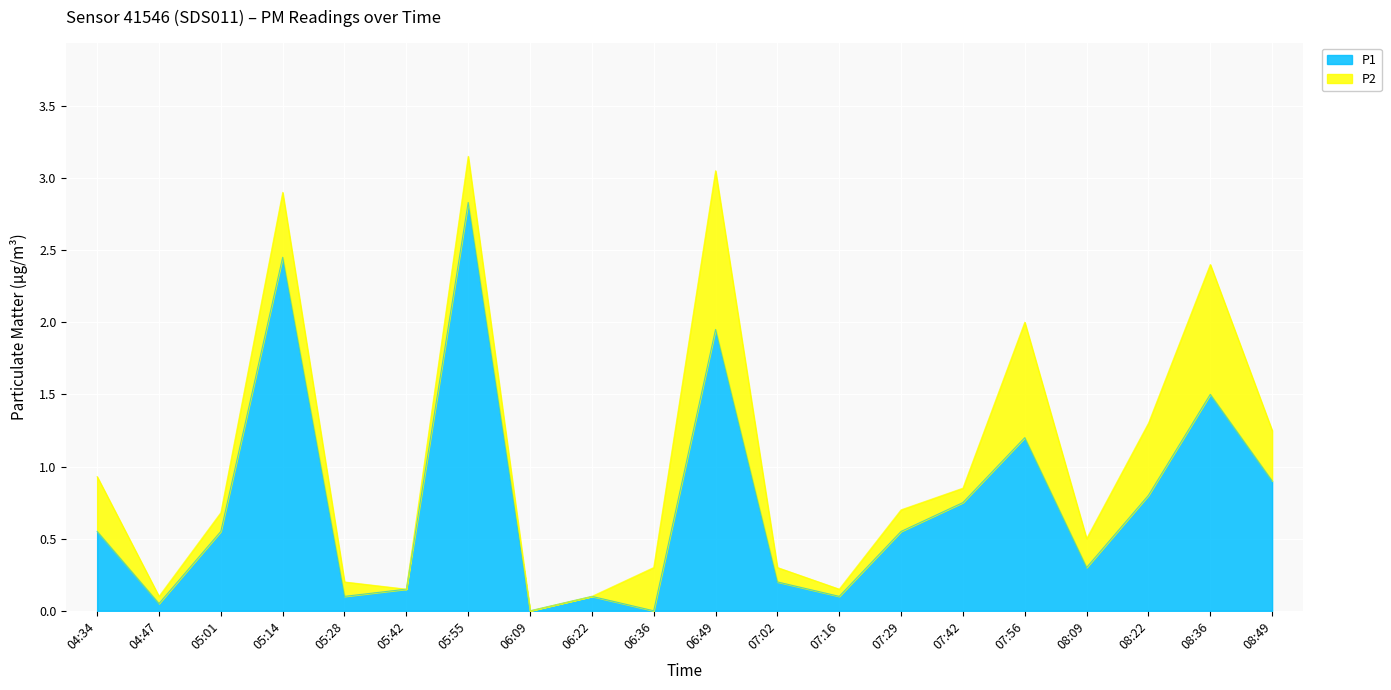

The value at 05:01 is 0.2. True or false?

False